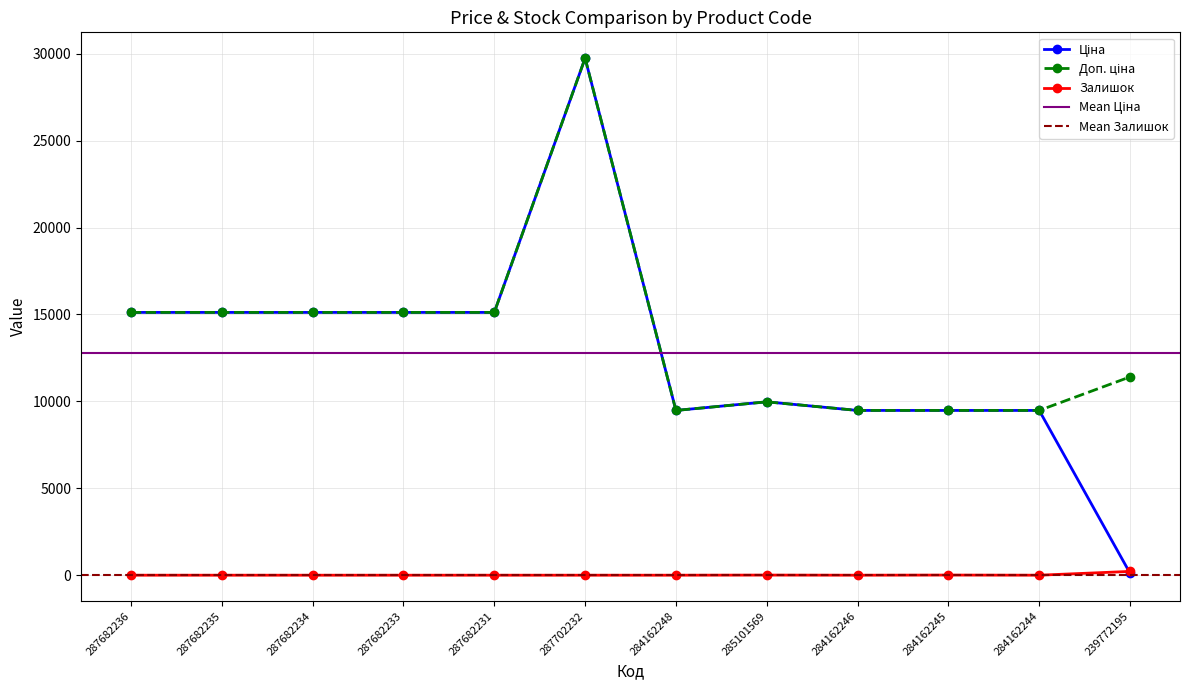

What is the sum of the Доп. ціна values at 287682235 and 285101569?

25095.0